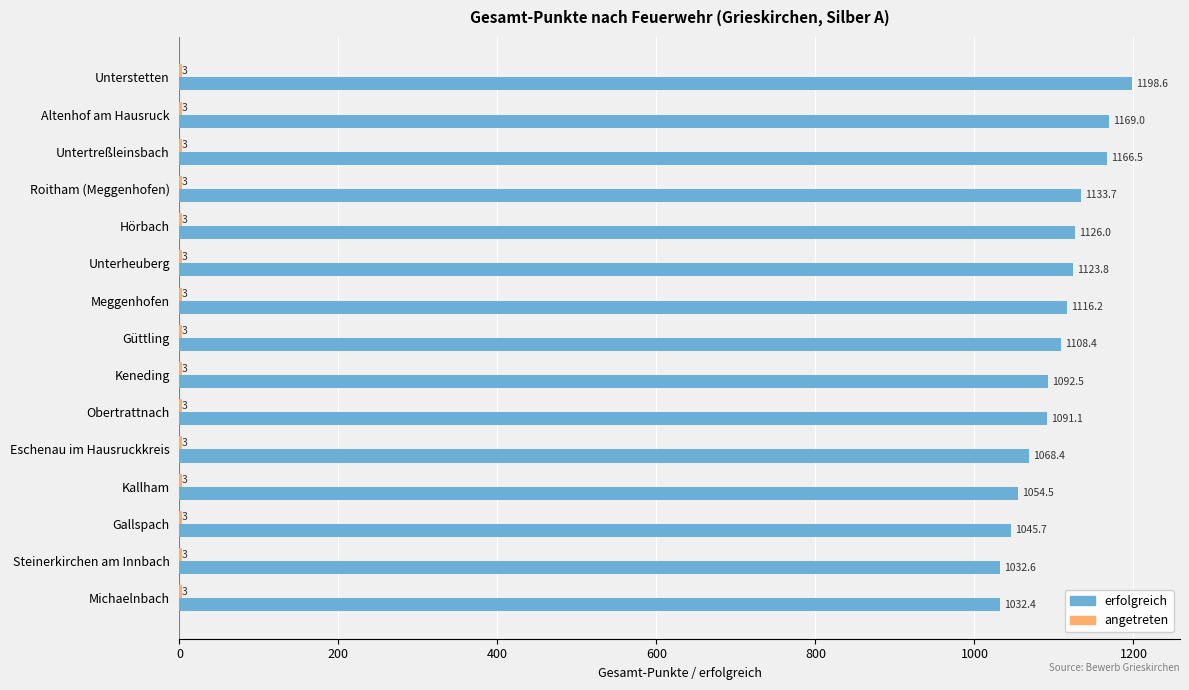

At which category is the sum across all series the highest?

Unterstetten